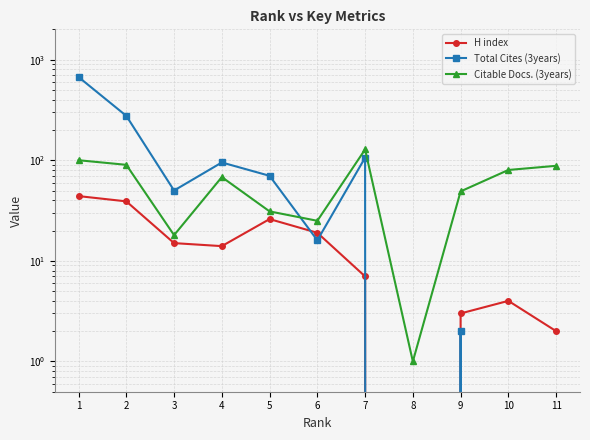

At 4, list the series in order from largest to smallest.

Total Cites (3years), Citable Docs. (3years), H index